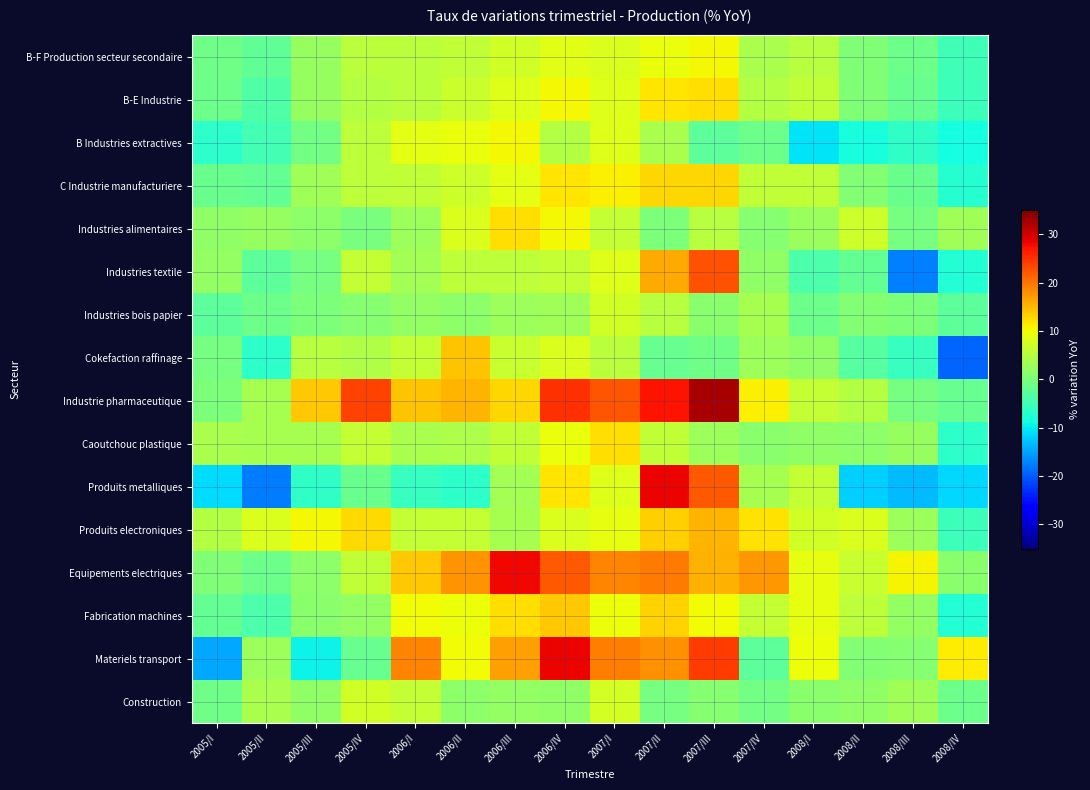

Rank the series at 2007/III from highest to lowest value.

Industrie pharmaceutique, Materiels transport, Industries textile, Produits metalliques, Equipements electriques, Produits electroniques, C Industrie manufacturiere, B-E Industrie, B-F Production secteur secondaire, Fabrication machines, Industries alimentaires, Caoutchouc plastique, Industries bois papier, Construction, Cokefaction raffinage, B Industries extractives